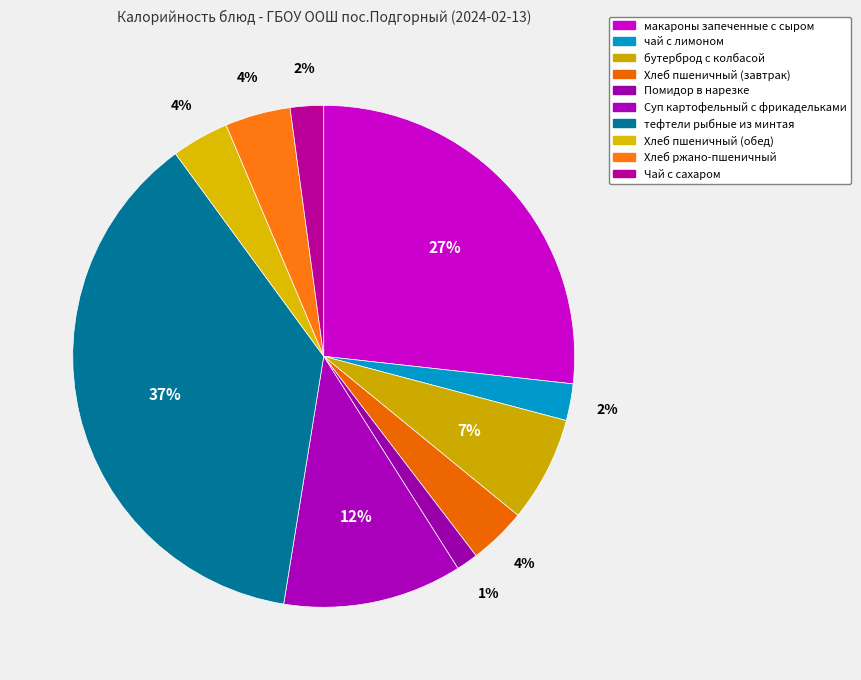

True or false: Хлеб пшеничный (завтрак) accounts for 4% of the total.

True